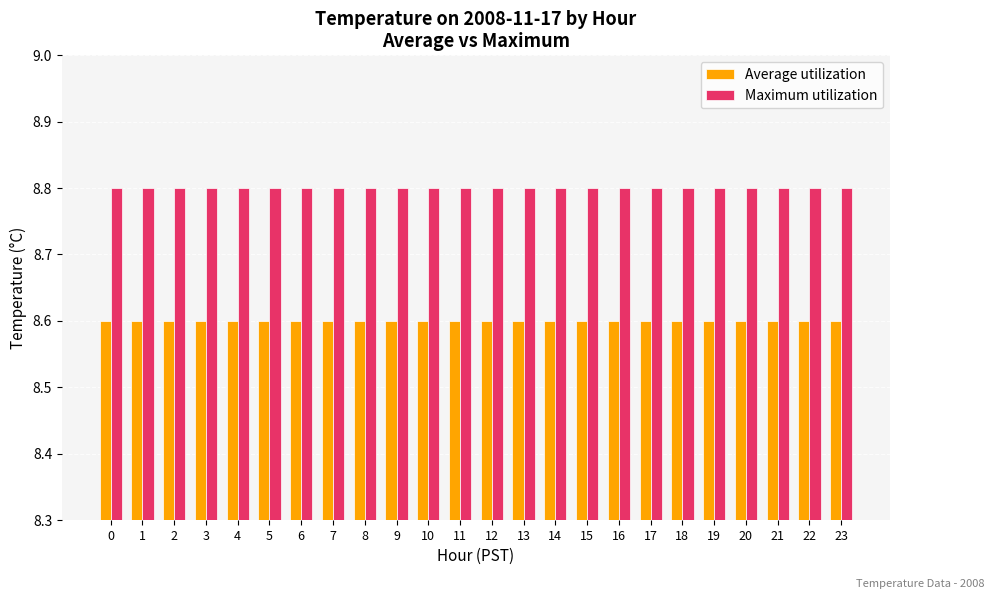

At how many categories does at least one series exceed 8?

24